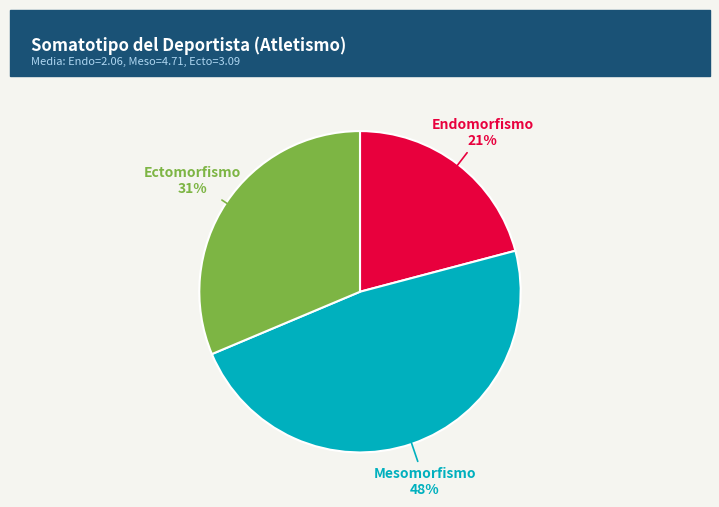

Is there any slice that represents more than half of the pie?

No